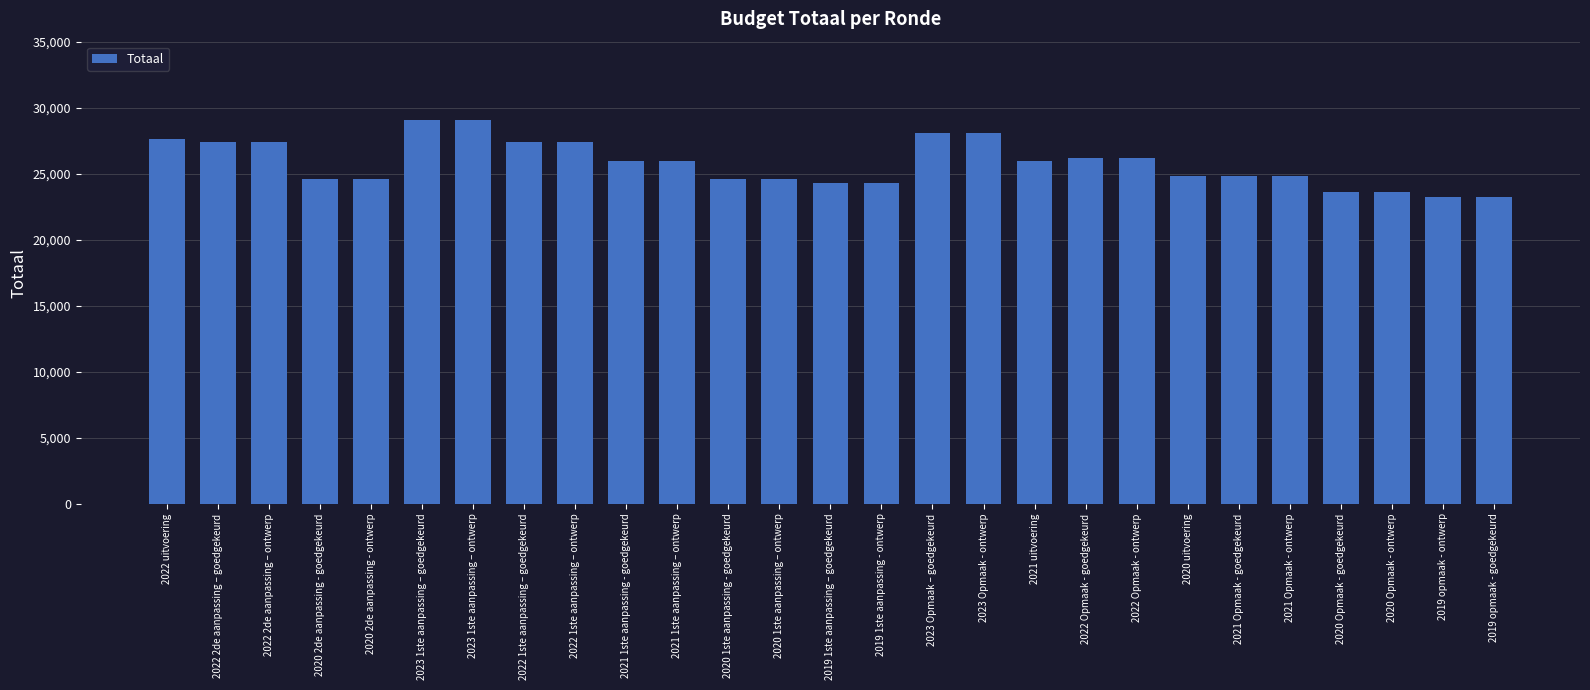

The chart shows a value of 40042 at 2023 Opmaak – goedgekeurd. True or false?

False